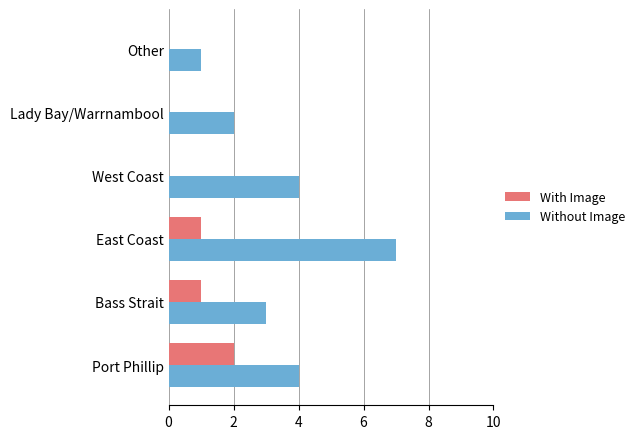

What is the sum of all Without Image values?

21